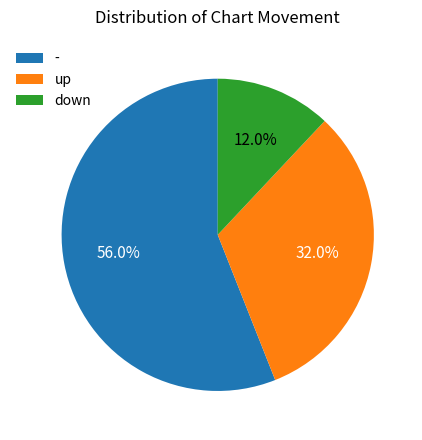

What percentage do - and up together represent?

88.0%